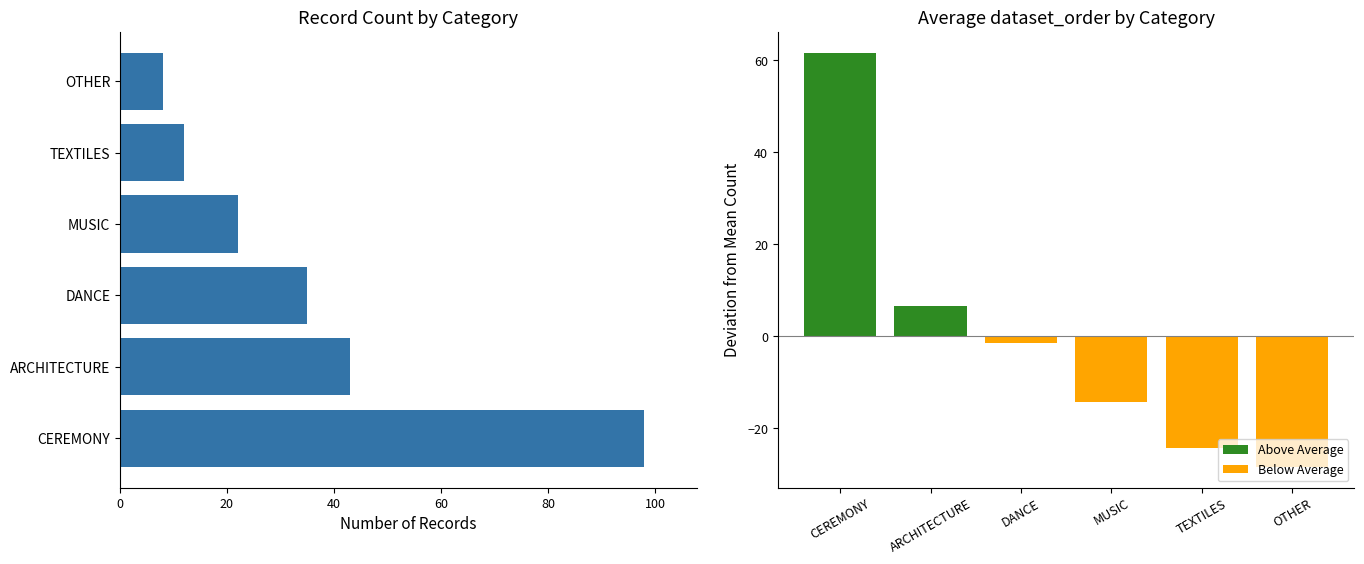

At how many categories does at least one series exceed 33?

3